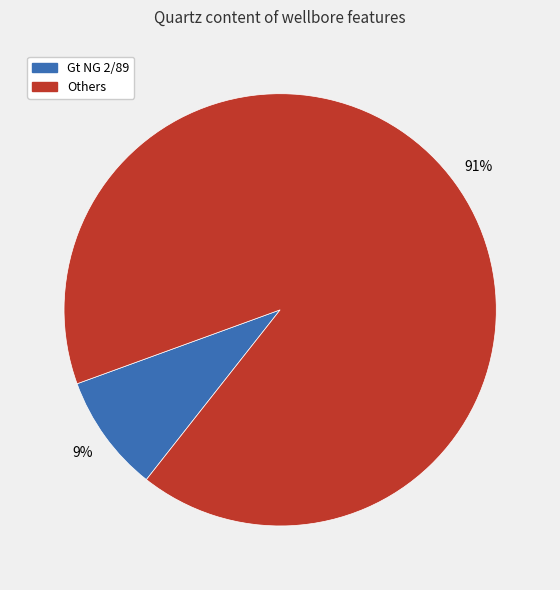

To the nearest percent, what is the average slice percentage?

50%